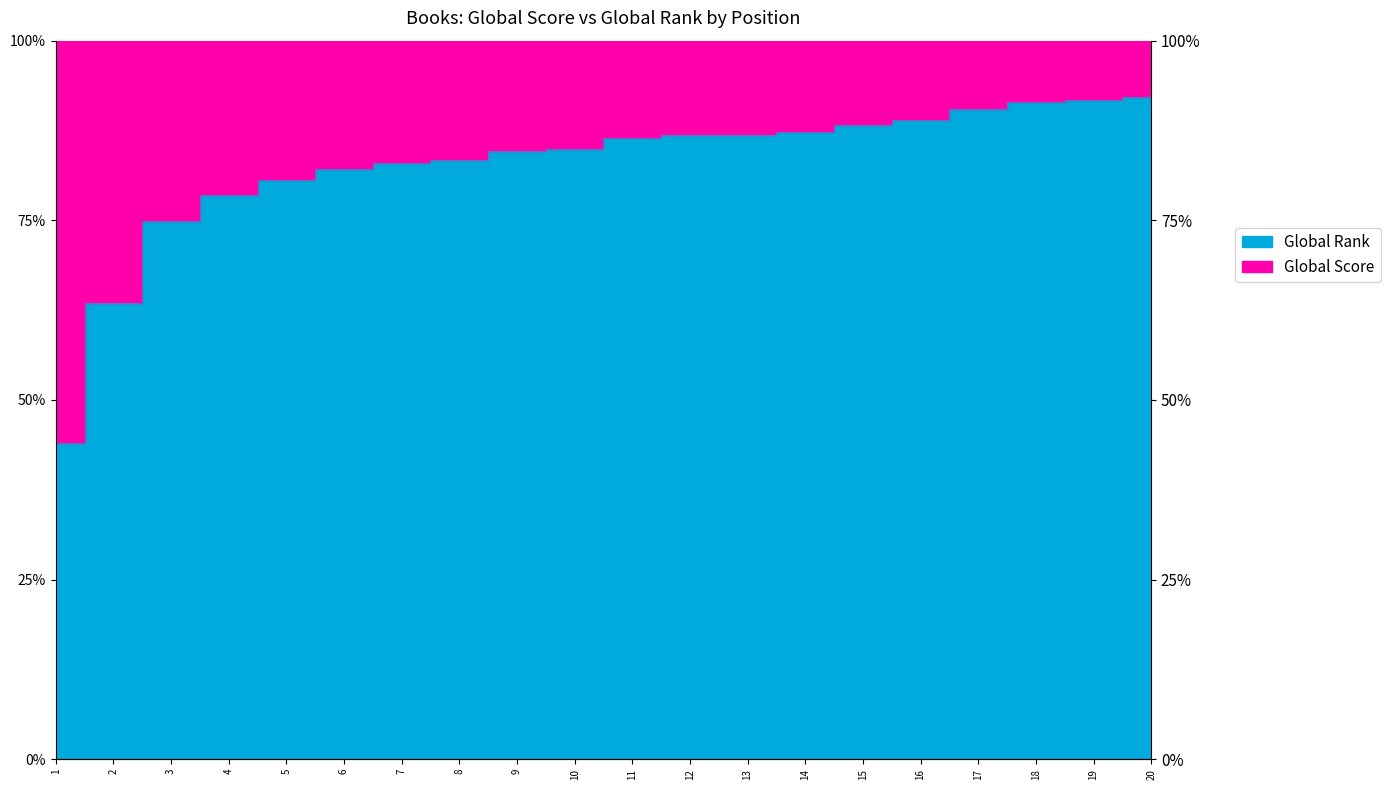

What is the change in value from 4 to 14?

+0.1